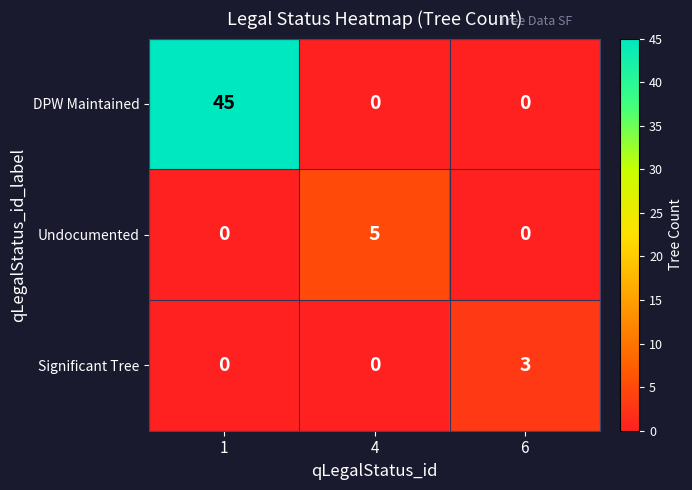

Reading left to right, extract all data points from this chart.

DPW Maintained: 45	0	0
Undocumented: 0	5	0
Significant Tree: 0	0	3